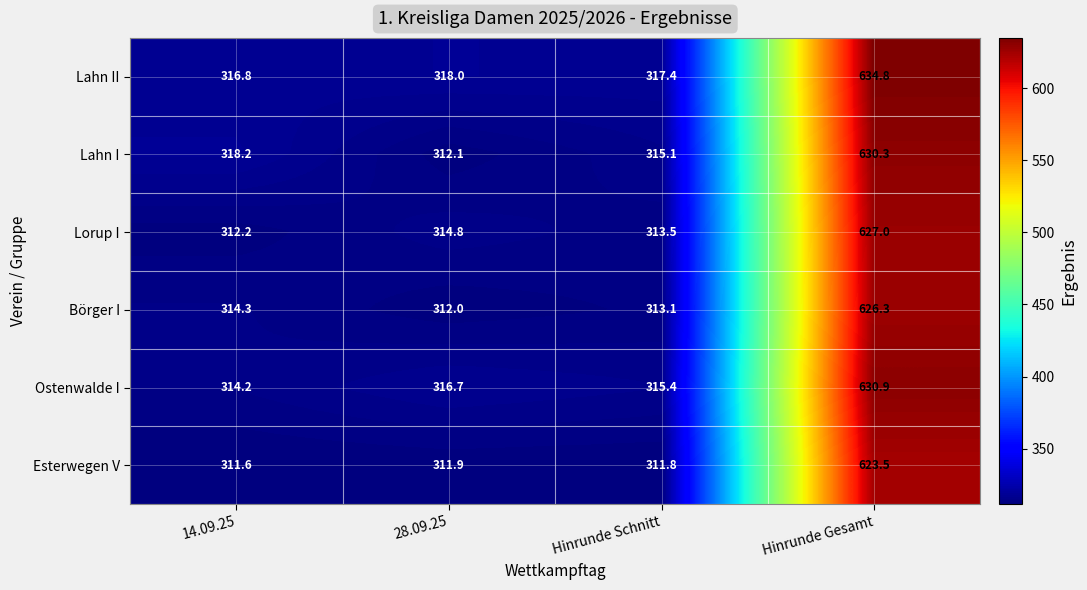

True or false: Esterwegen V has a value of 126.8 at Hinrunde Schnitt.

False